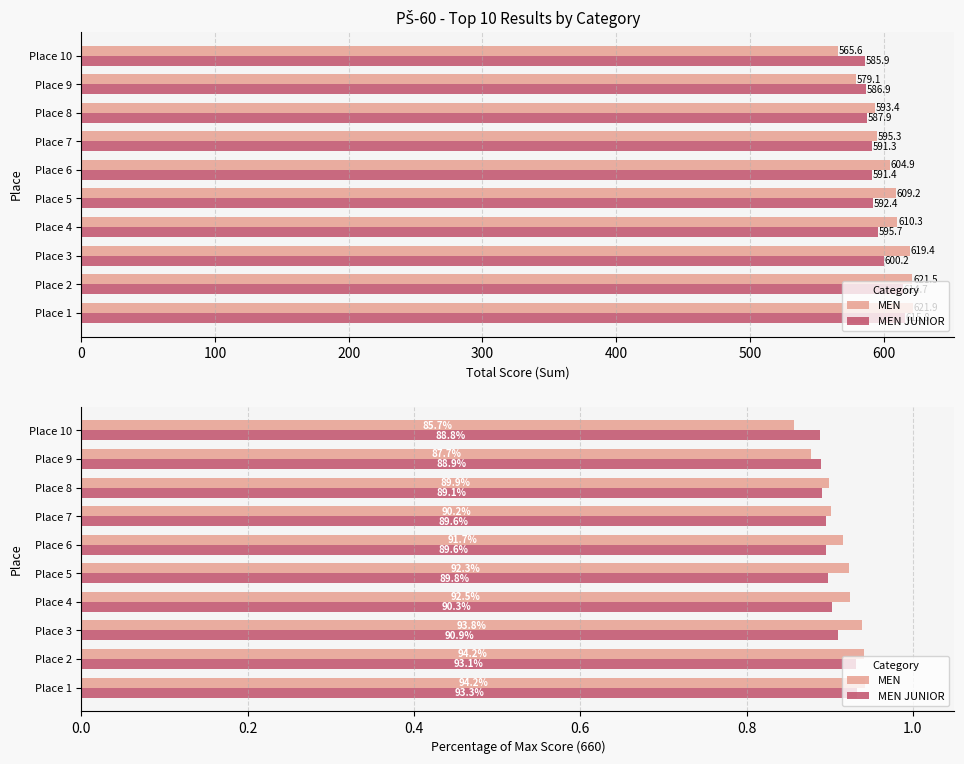

What position from the right is 100?

9